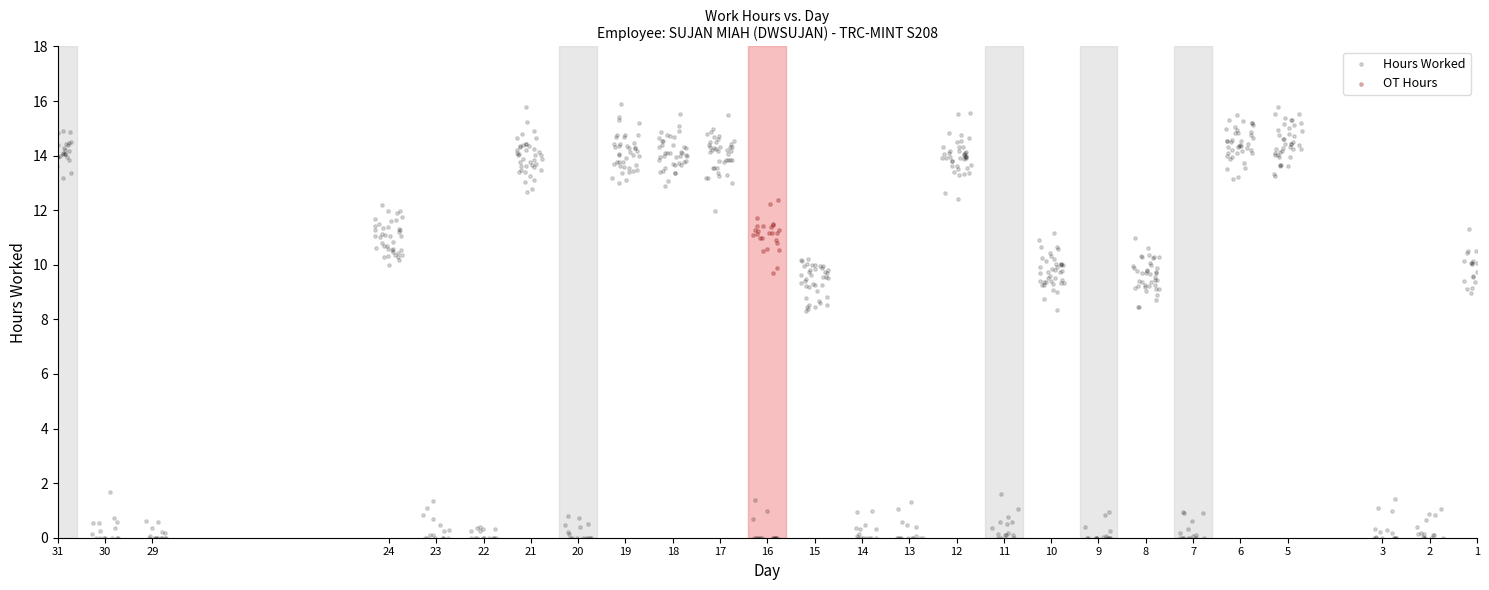

Which series contains the lowest Y value?

Hours Worked